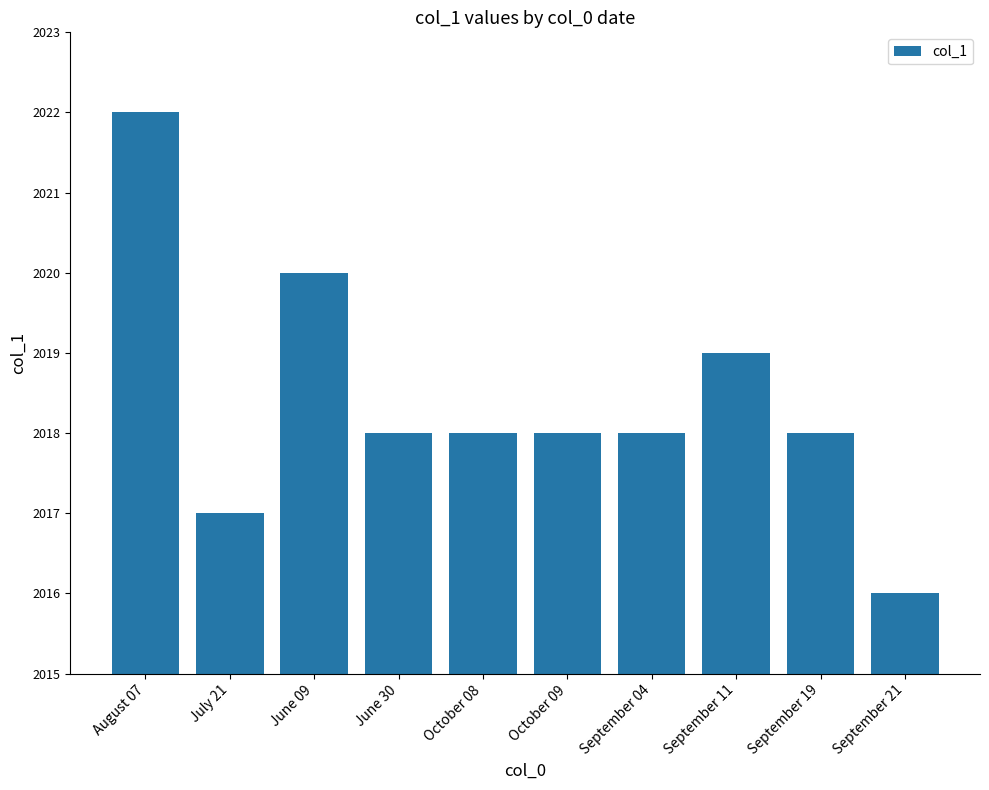

How many categories are shown in the chart?

10